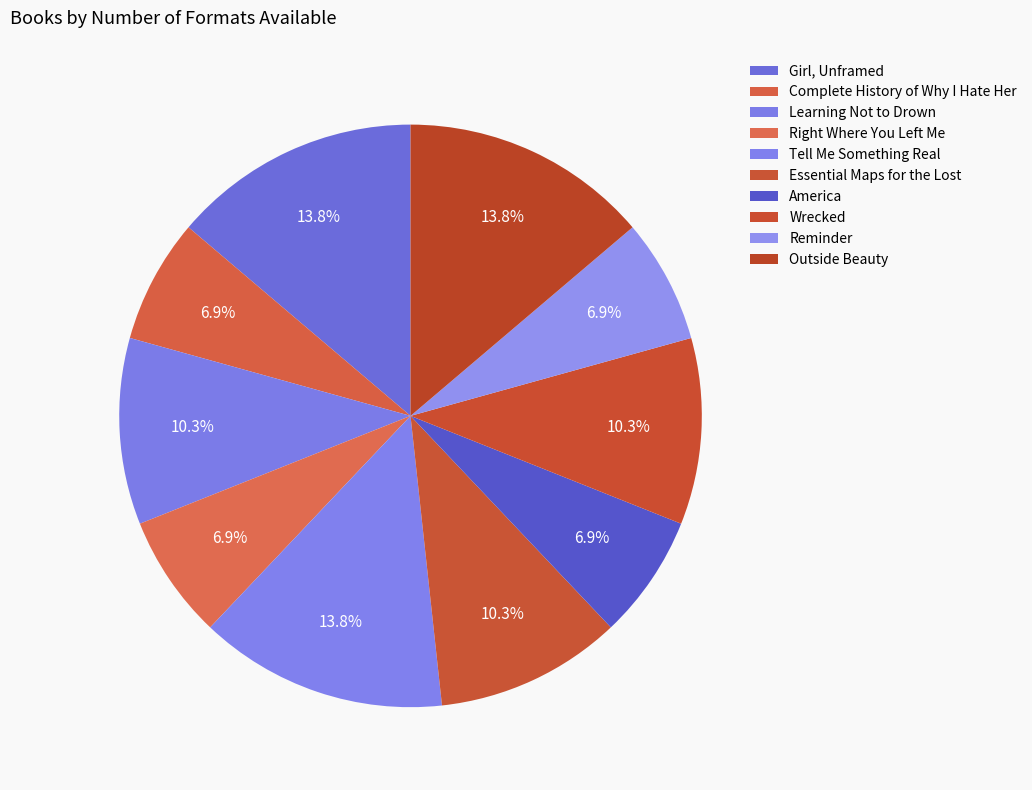

True or false: Wrecked accounts for 17% of the total.

False